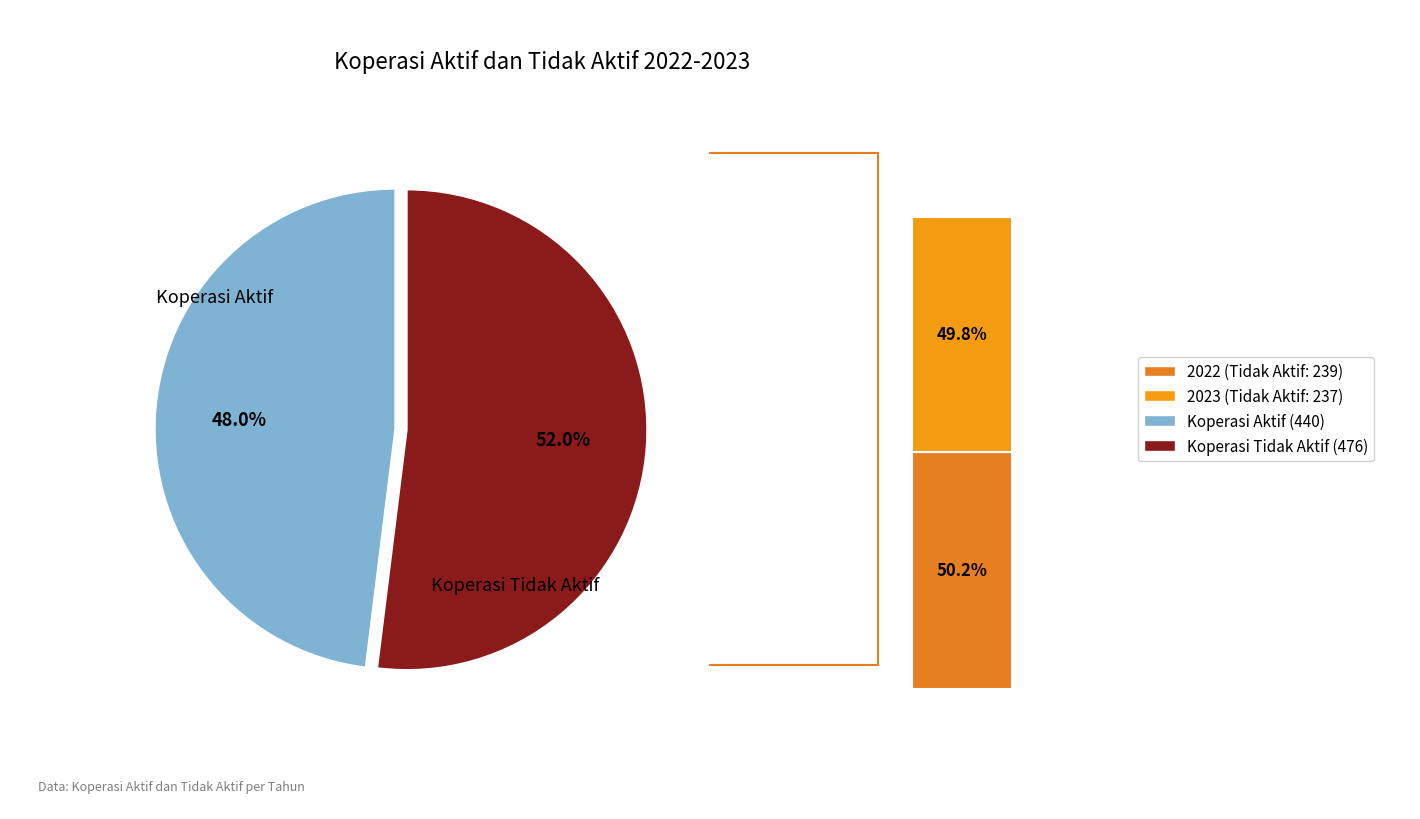

Is 2022 the majority of the pie?

No